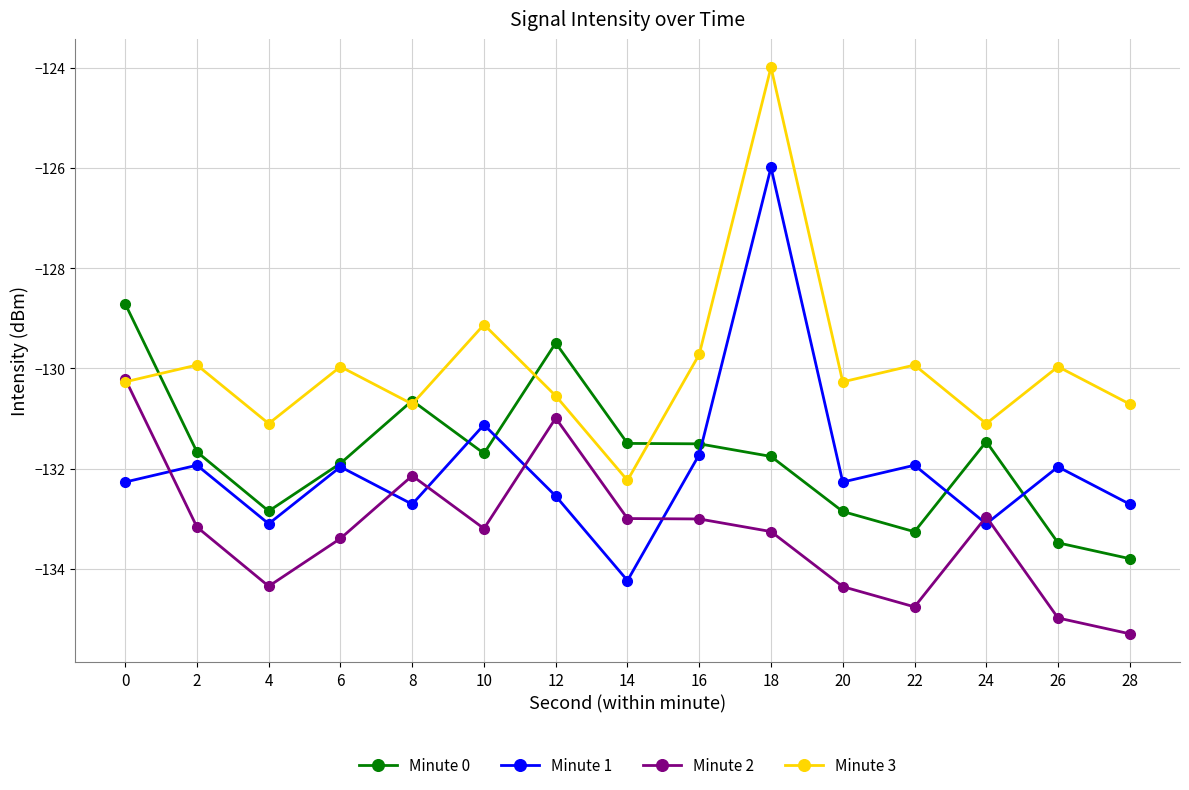

True or false: Minute 0 and Minute 2 cross at least once.

False